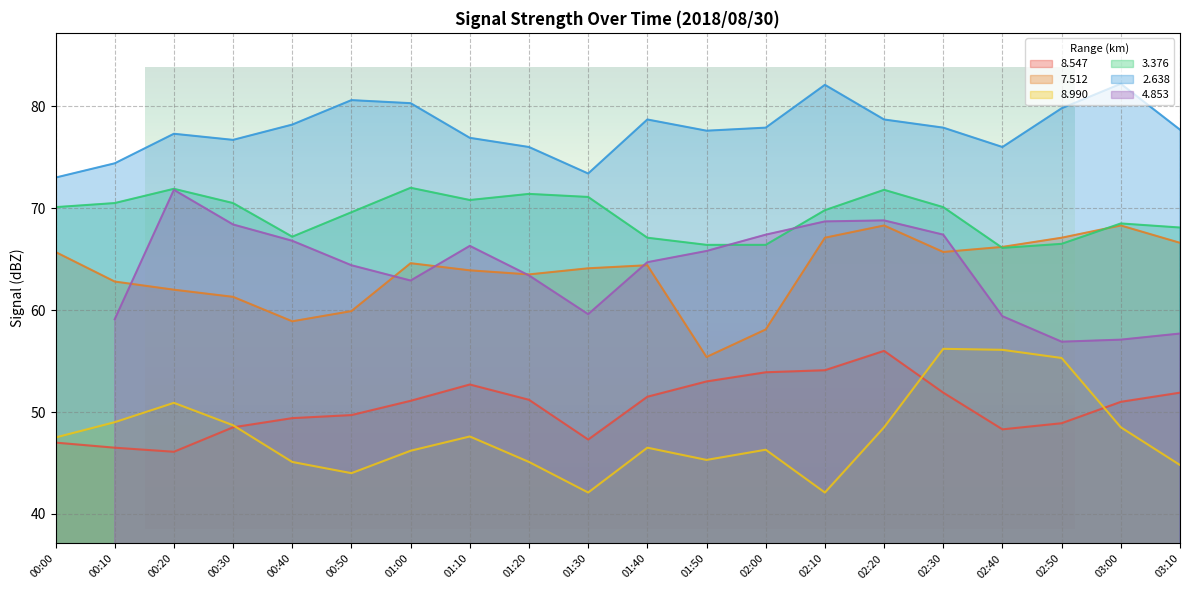

Between 00:10 and 02:40, which series saw the biggest shift?

  8.990